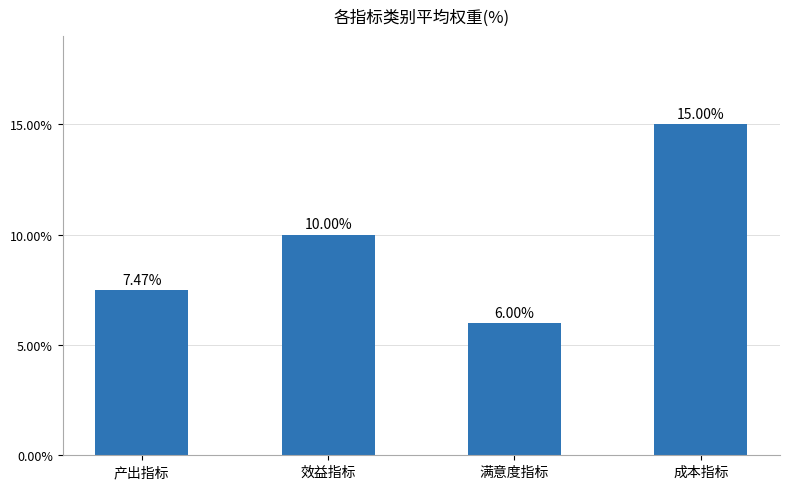

What is the difference between the second highest and minimum values?

4.0